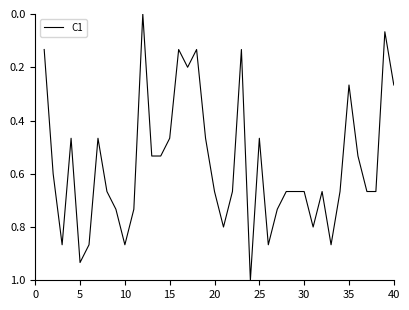

What is the difference between the maximum and minimum values?

1.0